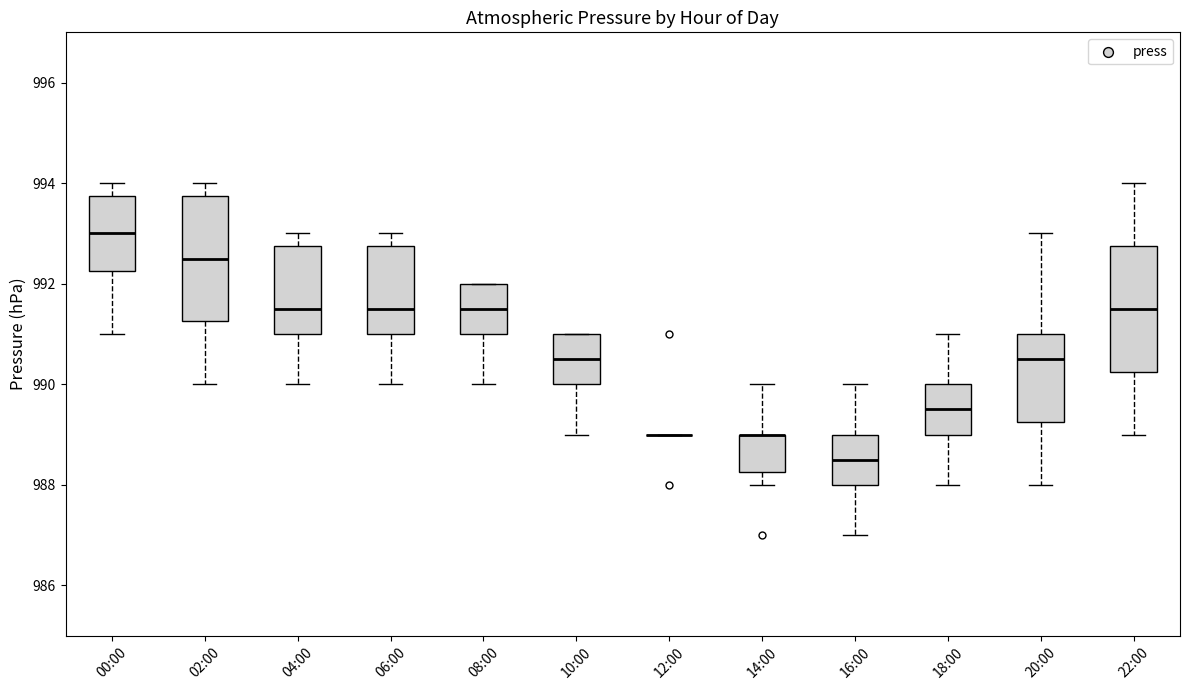

Reading left to right, transcribe this box plot: for each box, give where its median line is, the range the box spans, and where its two whiskers end, as read against the y-axis. The values are not printed on the chart, so give them approximately, as read against the axis.

00:00: median 993.0, box 992.2 to 993.8, whiskers 991.0 to 994.0
02:00: median 992.6, box 991.2 to 993.8, whiskers 990.0 to 994.0
04:00: median 991.6, box 991.0 to 992.8, whiskers 990.0 to 993.0
06:00: median 991.6, box 991.0 to 992.8, whiskers 990.0 to 993.0
08:00: median 991.6, box 991.0 to 992.0, whiskers 990.0 to 992.0
10:00: median 990.6, box 990.0 to 991.0, whiskers 989.0 to 991.0
12:00: box collapsed to a line at 989.0, whiskers 989.0 to 989.0
14:00: median 989.0 (drawn on the box's upper edge), box 988.2 to 989.0, whiskers 988.0 to 990.0
16:00: median 988.6, box 988.0 to 989.0, whiskers 987.0 to 990.0
18:00: median 989.6, box 989.0 to 990.0, whiskers 988.0 to 991.0
20:00: median 990.6, box 989.2 to 991.0, whiskers 988.0 to 993.0
22:00: median 991.6, box 990.2 to 992.8, whiskers 989.0 to 994.0